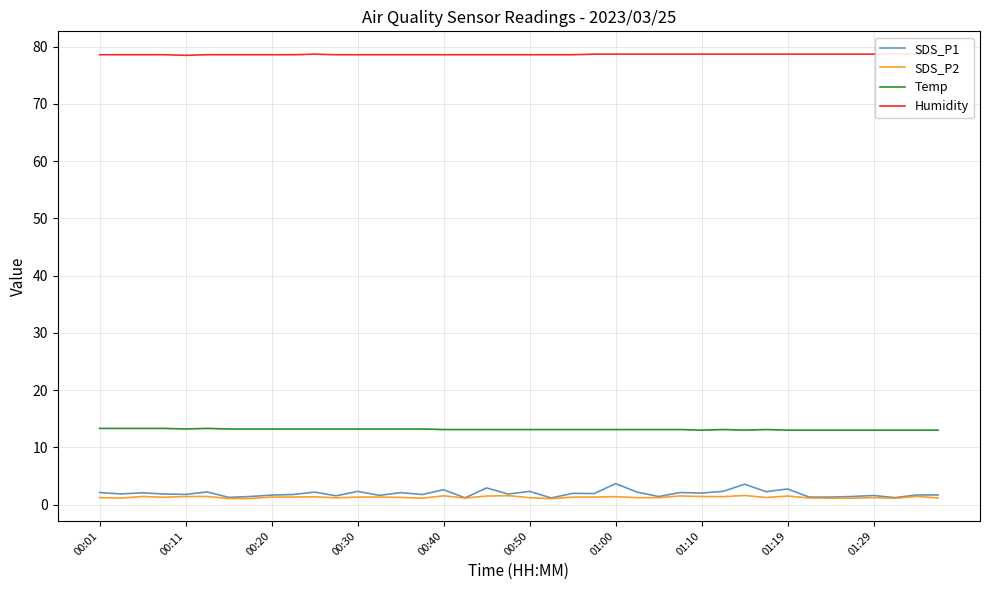

What is the minimum value for Temp?

13.0